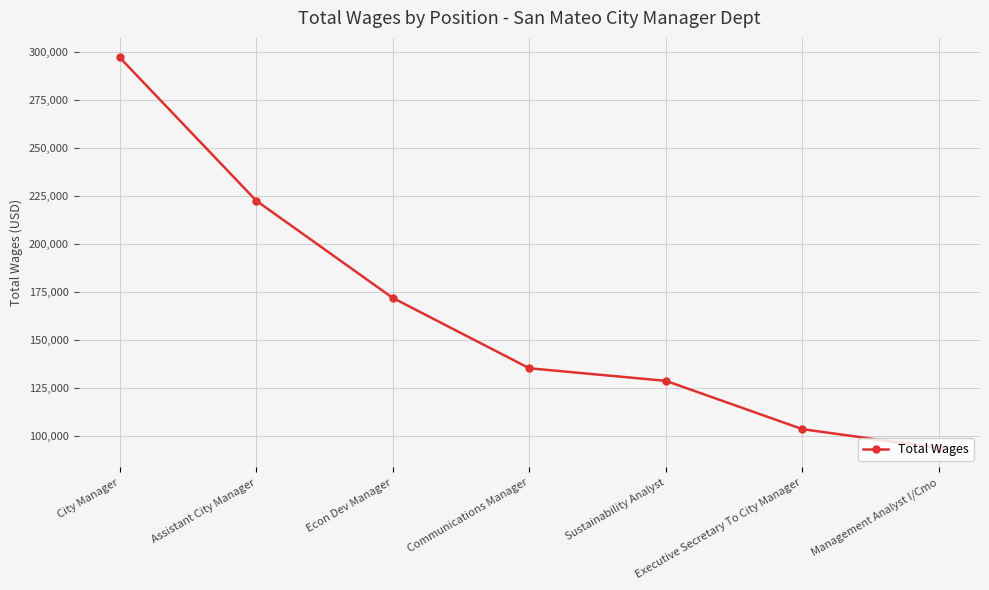

How many lines are shown in the chart?

1